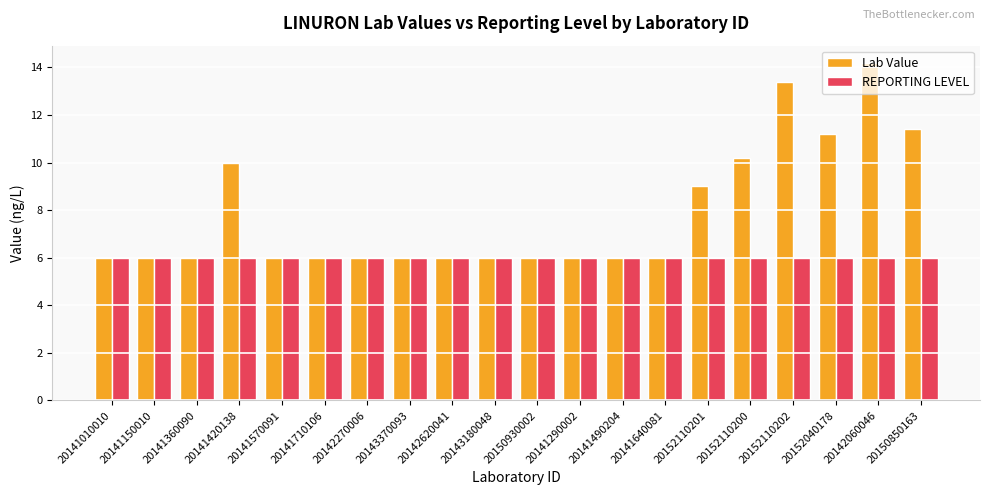

Reading left to right, list all the values displayed in this chart.

Lab Value: 6.0	6.0	6.0	10.0	6.0	6.0	6.0	6.0	6.0	6.0	6.0	6.0	6.0	6.0	9.0	10.2	13.4	11.2	14.2	11.4
REPORTING LEVEL: 6.0	6.0	6.0	6.0	6.0	6.0	6.0	6.0	6.0	6.0	6.0	6.0	6.0	6.0	6.0	6.0	6.0	6.0	6.0	6.0